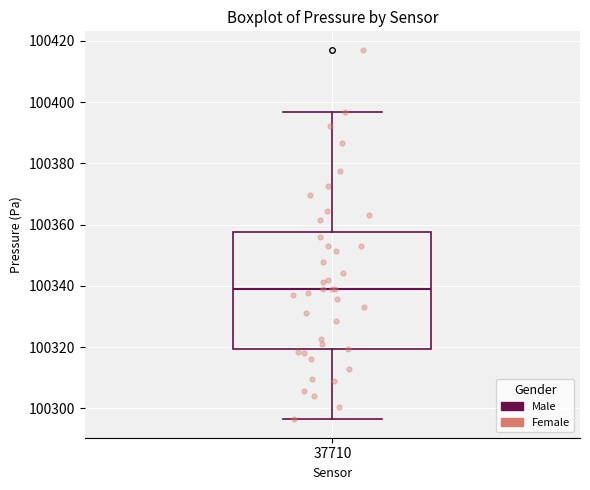

Where does the median line of the box at x = 37710 sit on the y-axis? The values are not printed on the chart, so give them approximately, as read against the axis.

100338